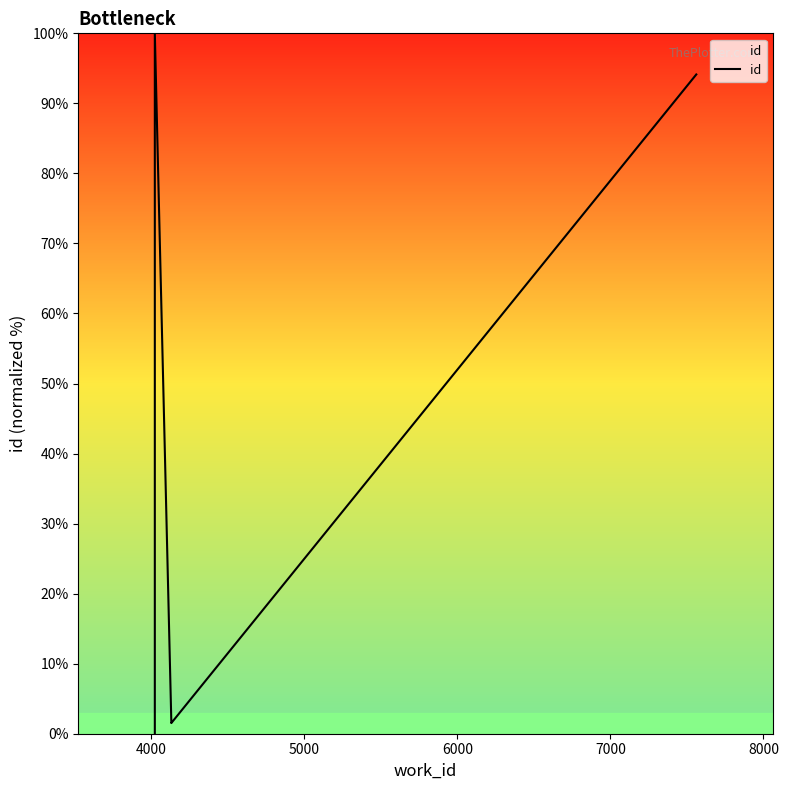

Read the value at 4000.

100.0